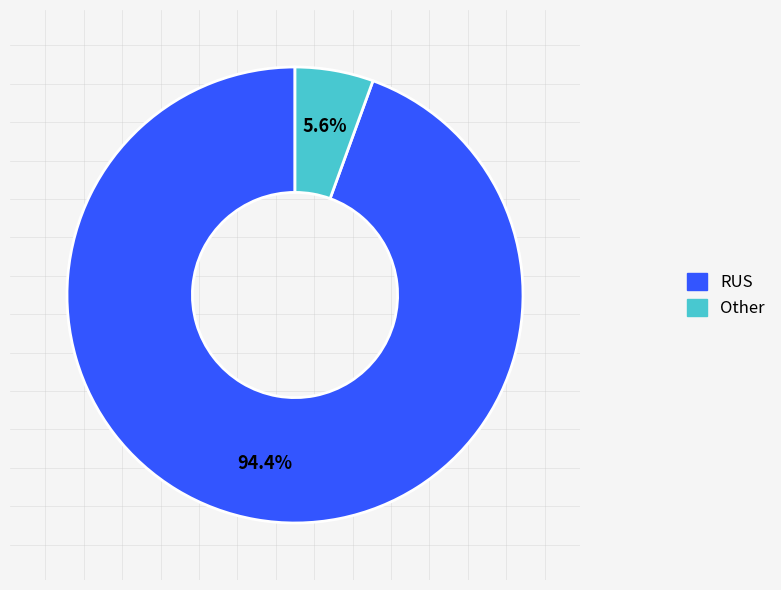

What is the smallest slice in the pie chart?

Other